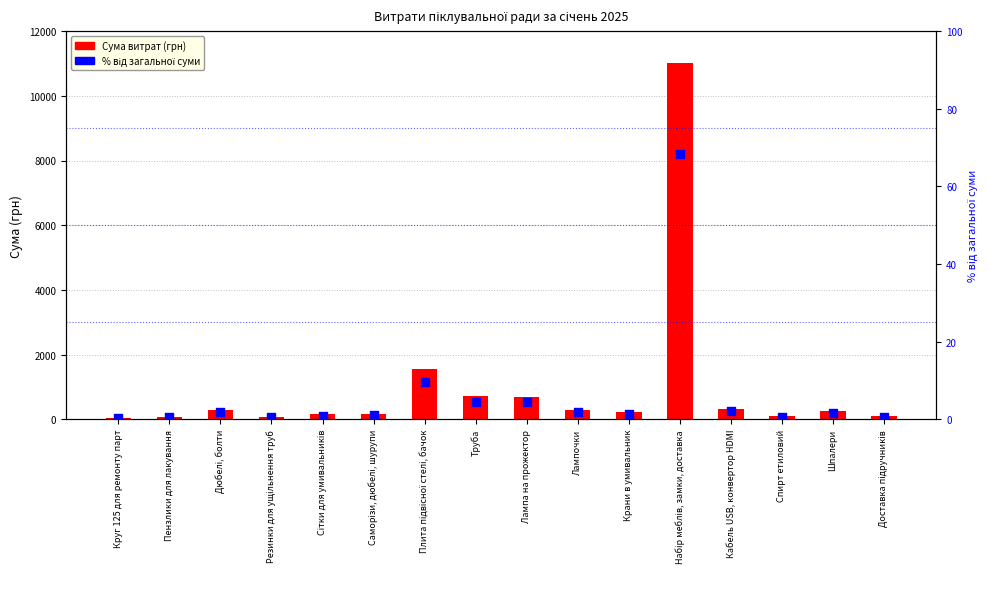

Which series contains the highest Y value?

Сума (грн)